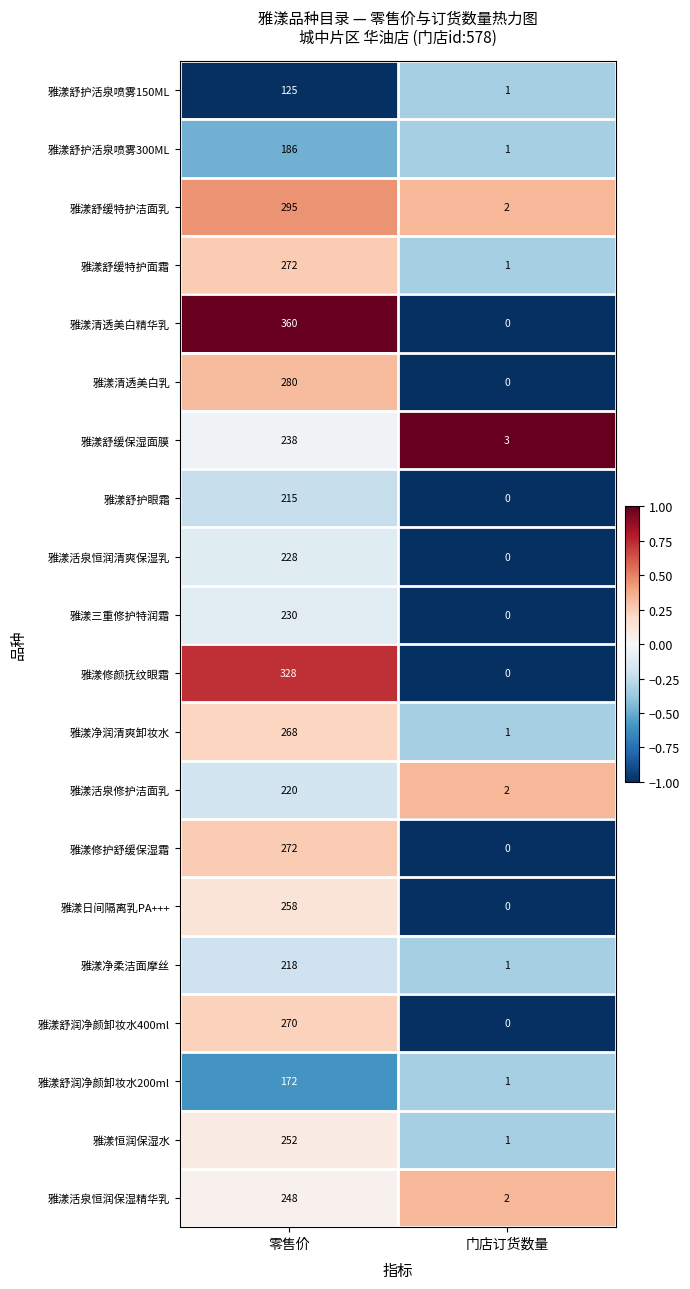

Which series has the largest total across all categories?

雅漾清透美白精华乳